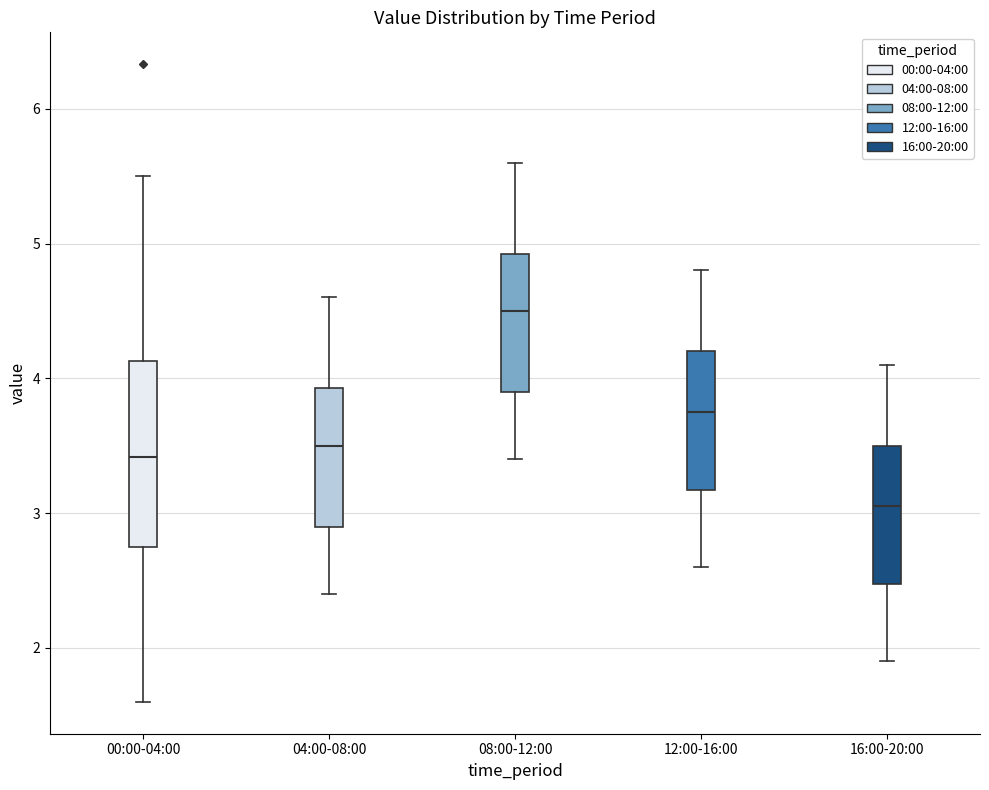

Which box has the highest median line?

08:00-12:00